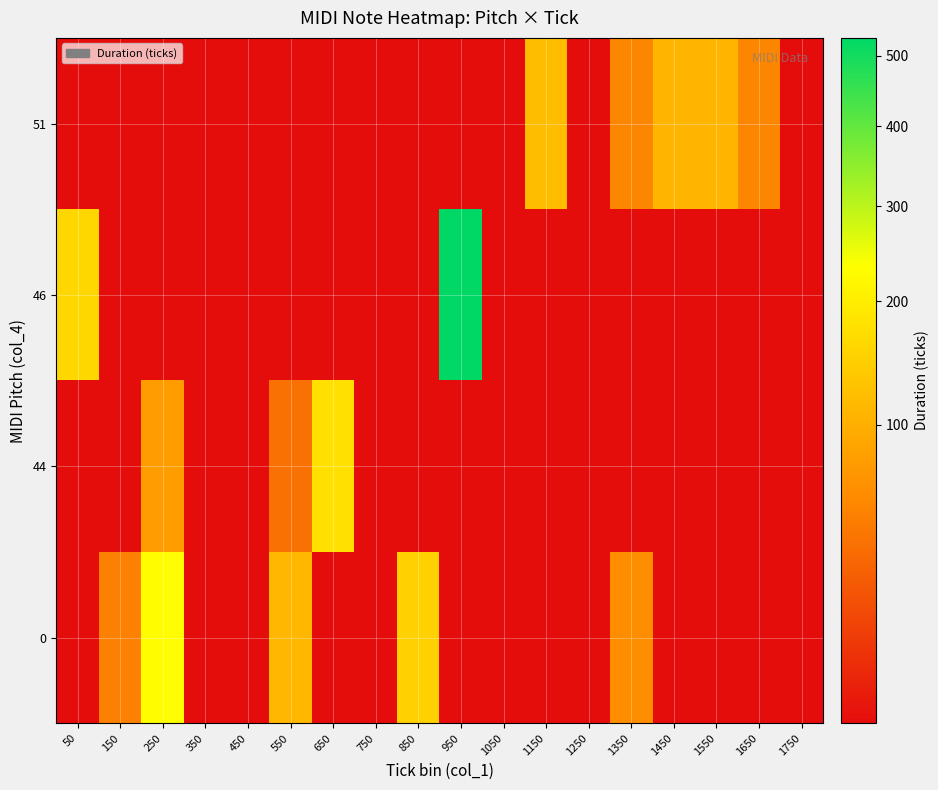

How many data points does each series have?

18